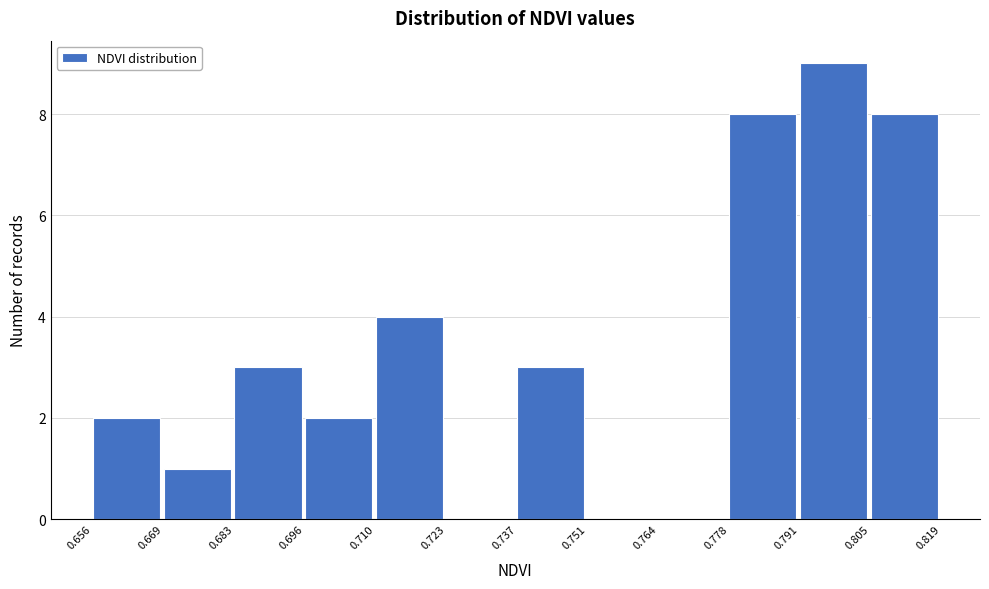

How tall is the bar that spans 0.683 to 0.696 on the x-axis? The values are not printed on the chart, so give them approximately, as read against the axis.

3